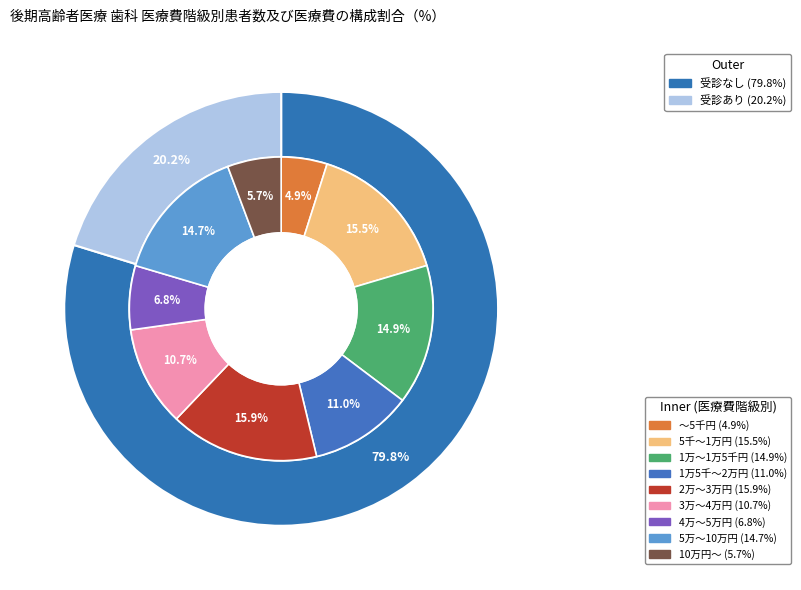

Is it true that 1万5千～2万円 is 11% of the pie?

True